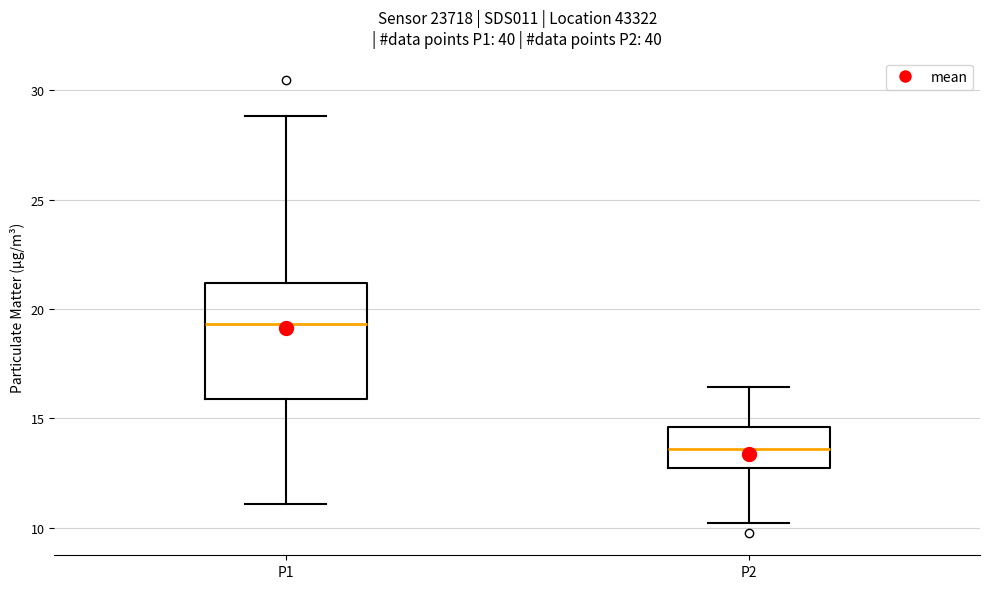

Where does the lower whisker of the box for P2 end on the y-axis? The values are not printed on the chart, so give them approximately, as read against the axis.

10.0